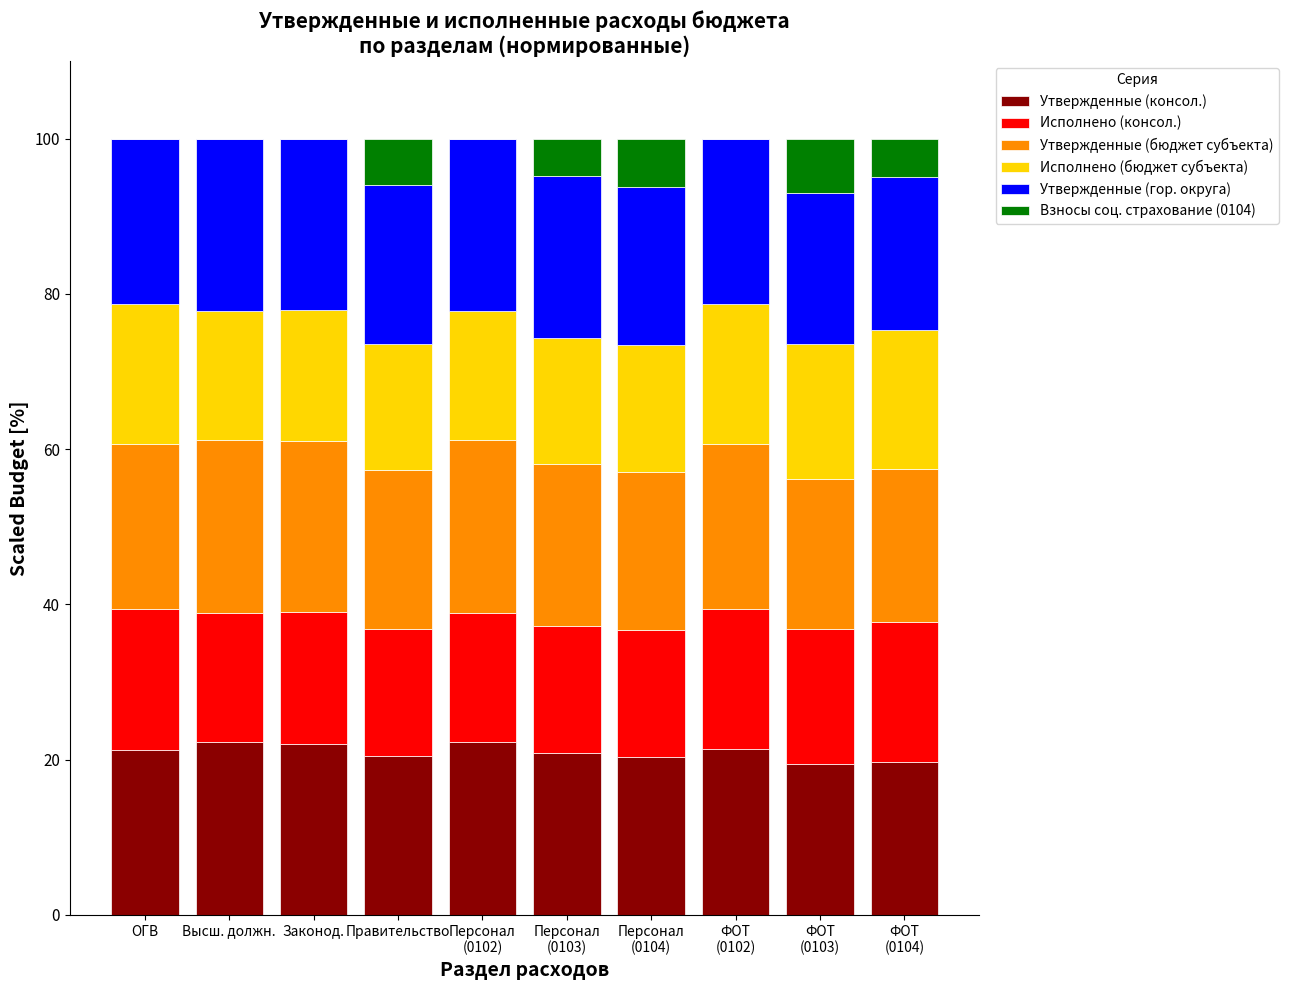

Are the bars grouped side by side (vs. stacked)?

No